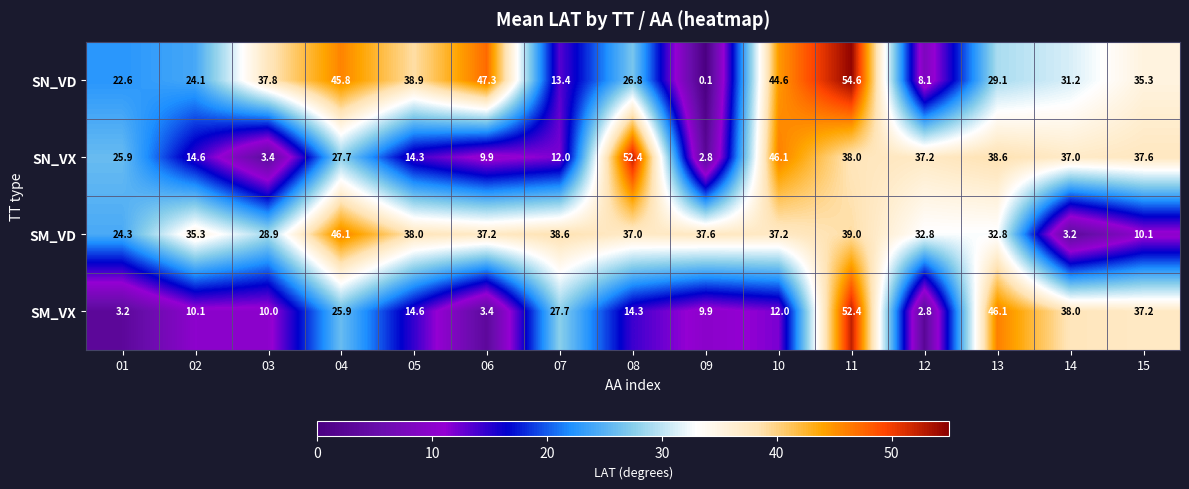

How many values in the SN_VX series are below 27?

7